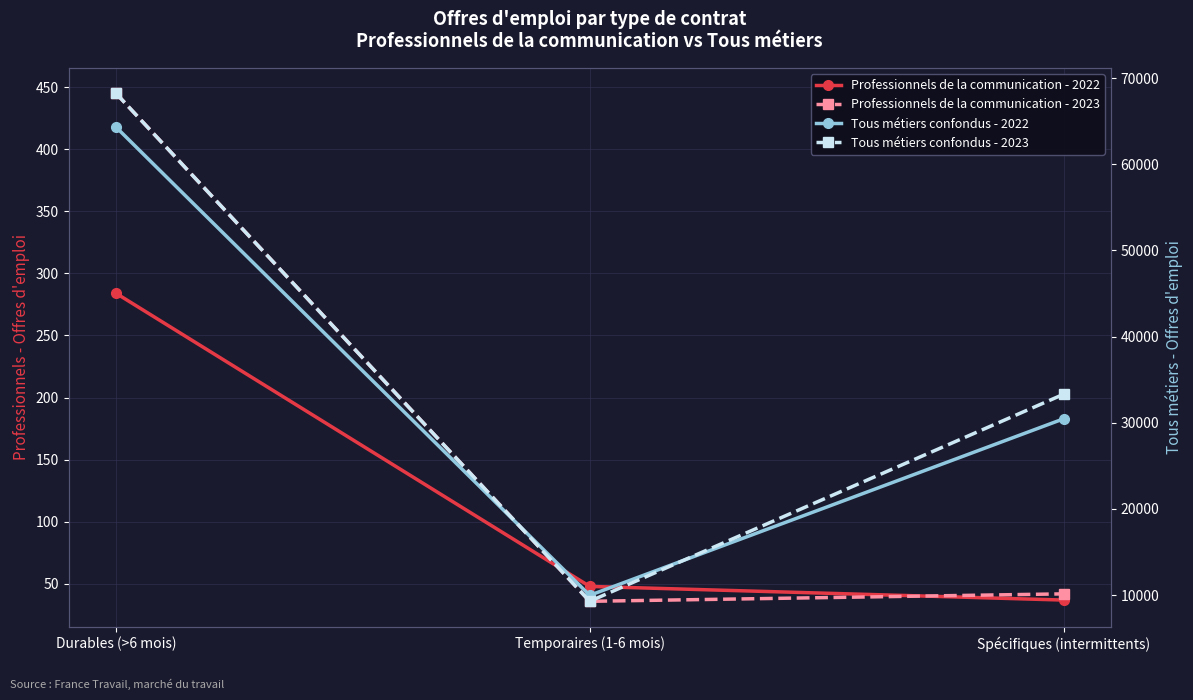

Reading left to right, what are all the values shown in this chart?

Professionnels de la communication - 2022: Durables (>6 mois)=284	Temporaires (1-6 mois)=48	Spécifiques (intermittents)=37
Professionnels de la communication - 2023: Durables (>6 mois)=445	Temporaires (1-6 mois)=36	Spécifiques (intermittents)=42
Tous métiers confondus - 2022: Durables (>6 mois)=64315	Temporaires (1-6 mois)=9972	Spécifiques (intermittents)=30450
Tous métiers confondus - 2023: Durables (>6 mois)=68236	Temporaires (1-6 mois)=9277	Spécifiques (intermittents)=33299